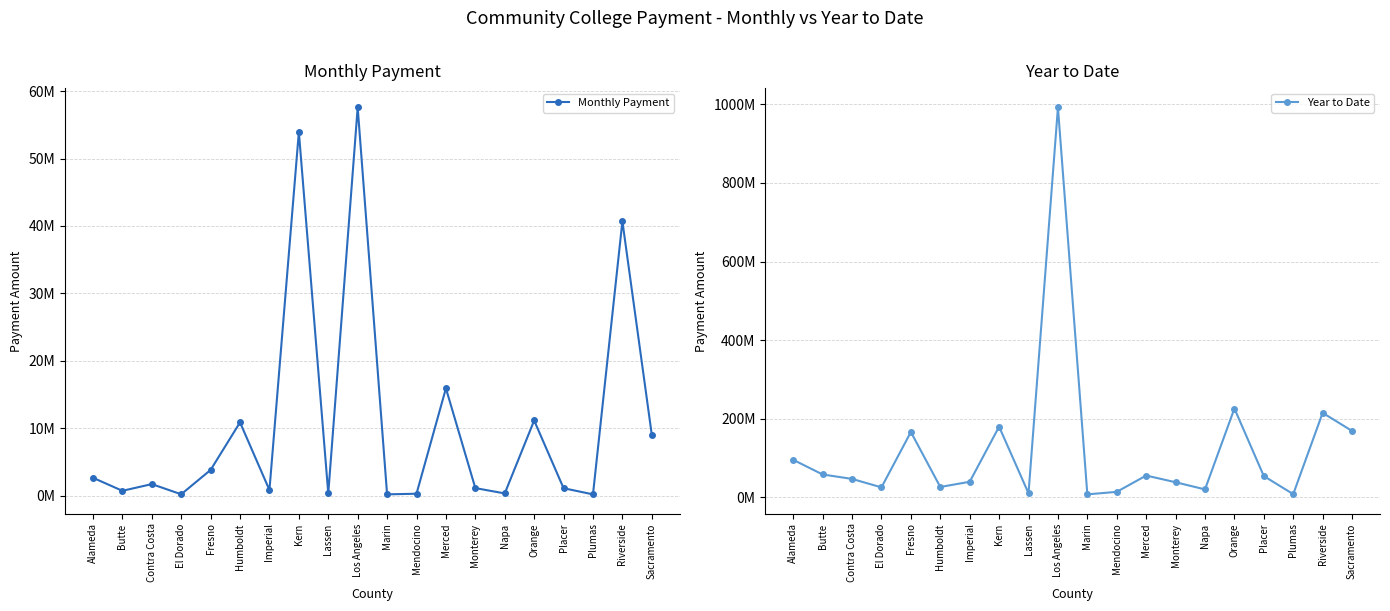

Between Placer and Plumas, which series saw the biggest shift?

Year to Date